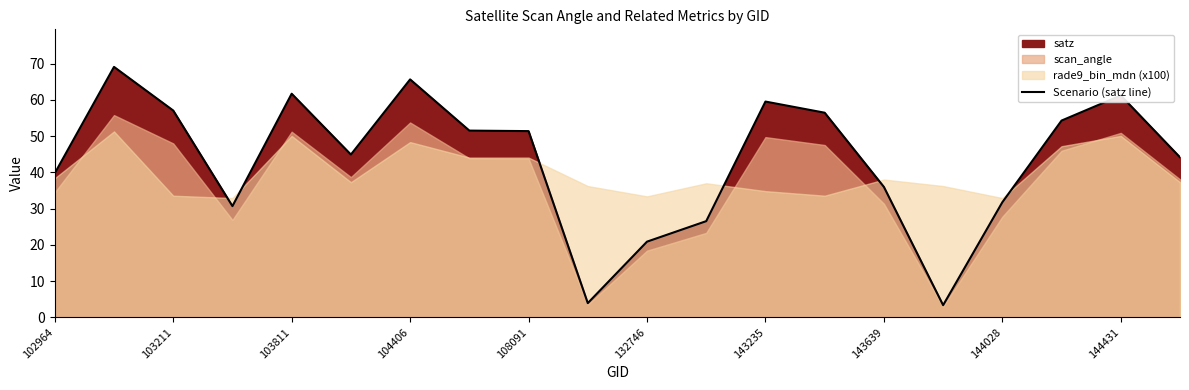

True or false: the data shows 4.6 at 15.

False